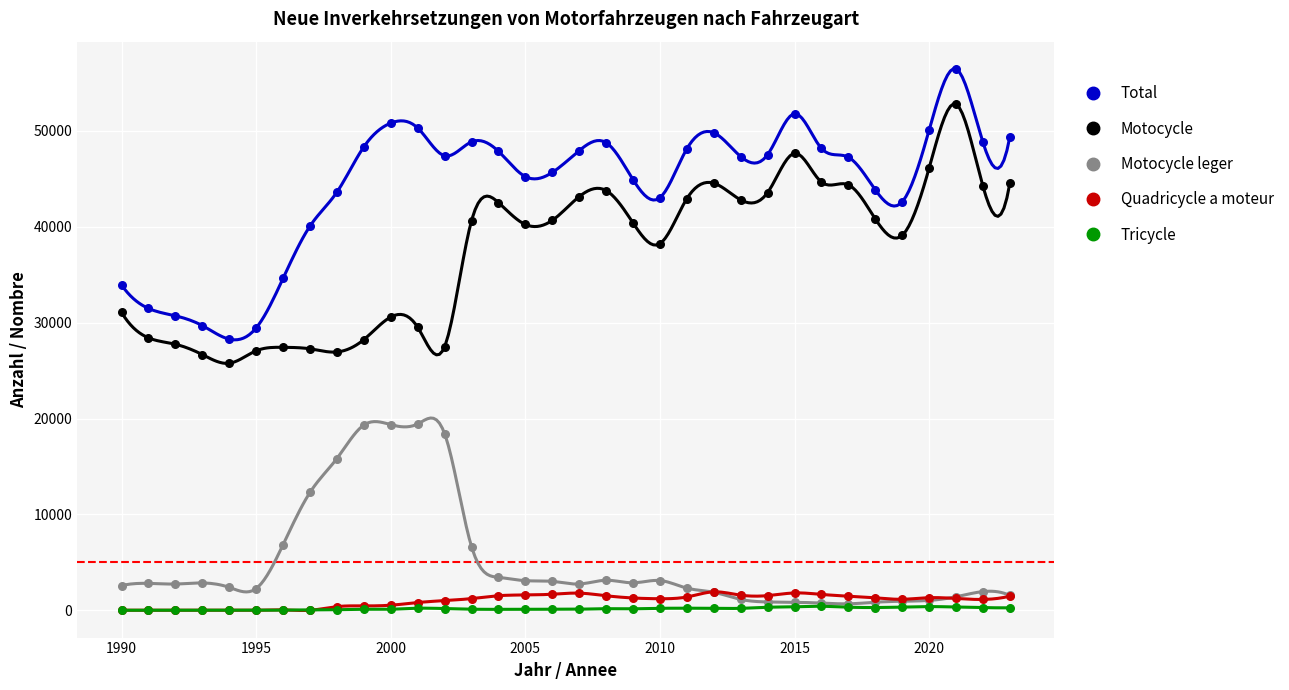

What are all the series names shown in the legend?

Total, Motocycle, Motocycle leger, Quadricycle a moteur, Tricycle